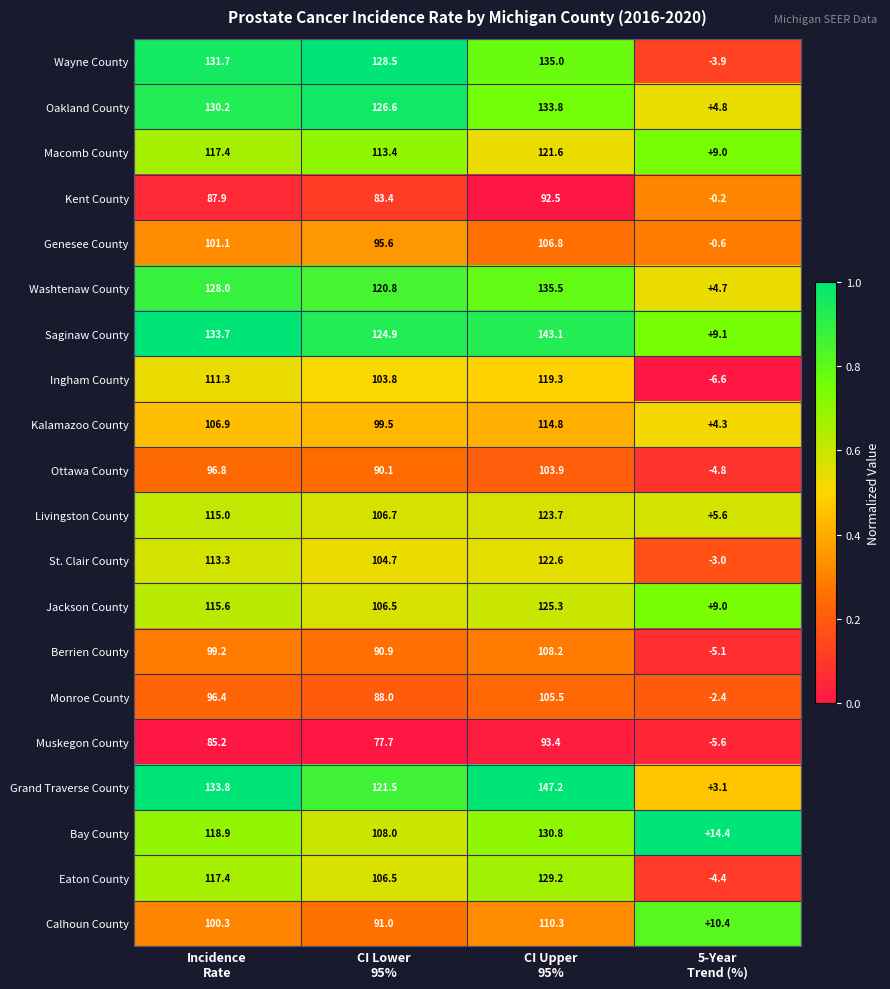

At how many categories does at least one series exceed 47?

3